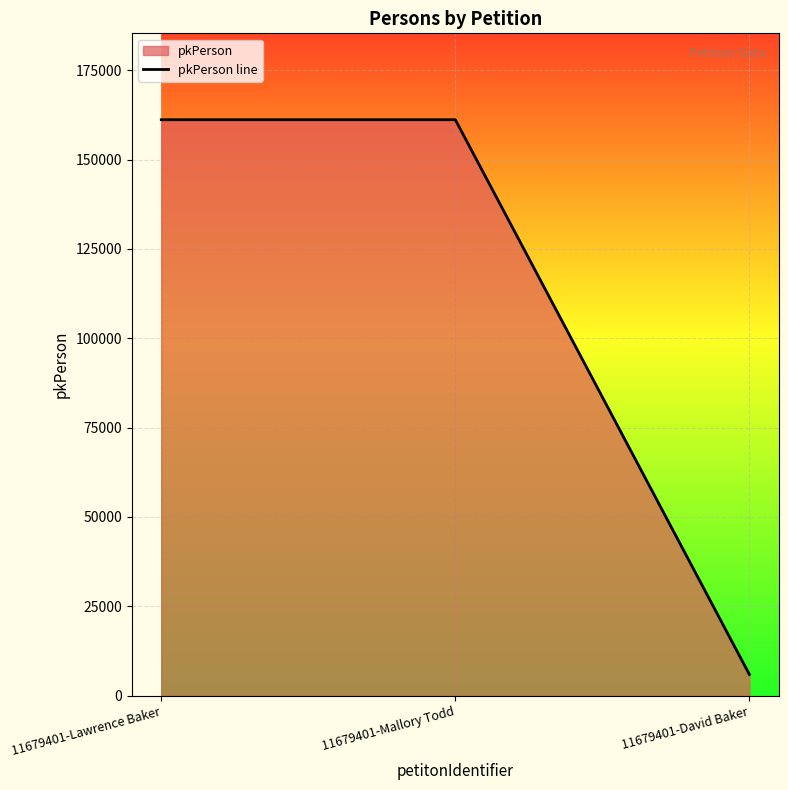

What is the ratio of the value at 11679401-Mallory Todd to the value at 11679401-Lawrence Baker?

1.0